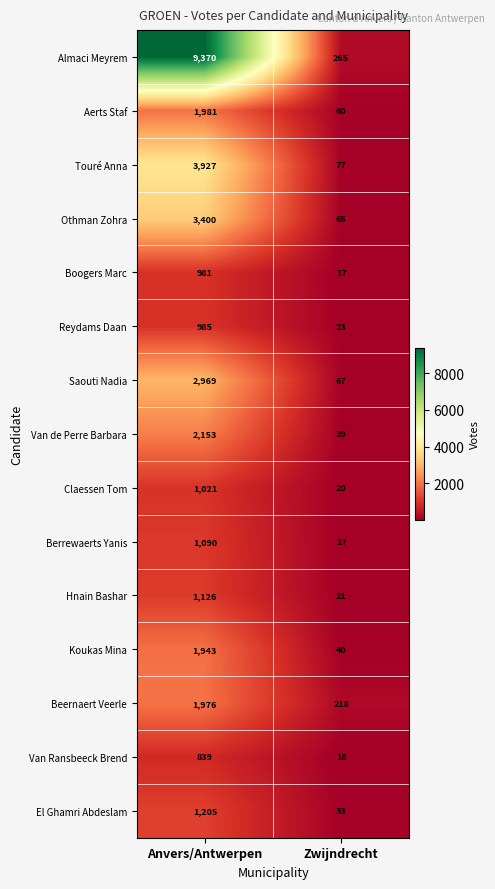

The Boogers Marc series shows 1730 at Anvers/Antwerpen. True or false?

False